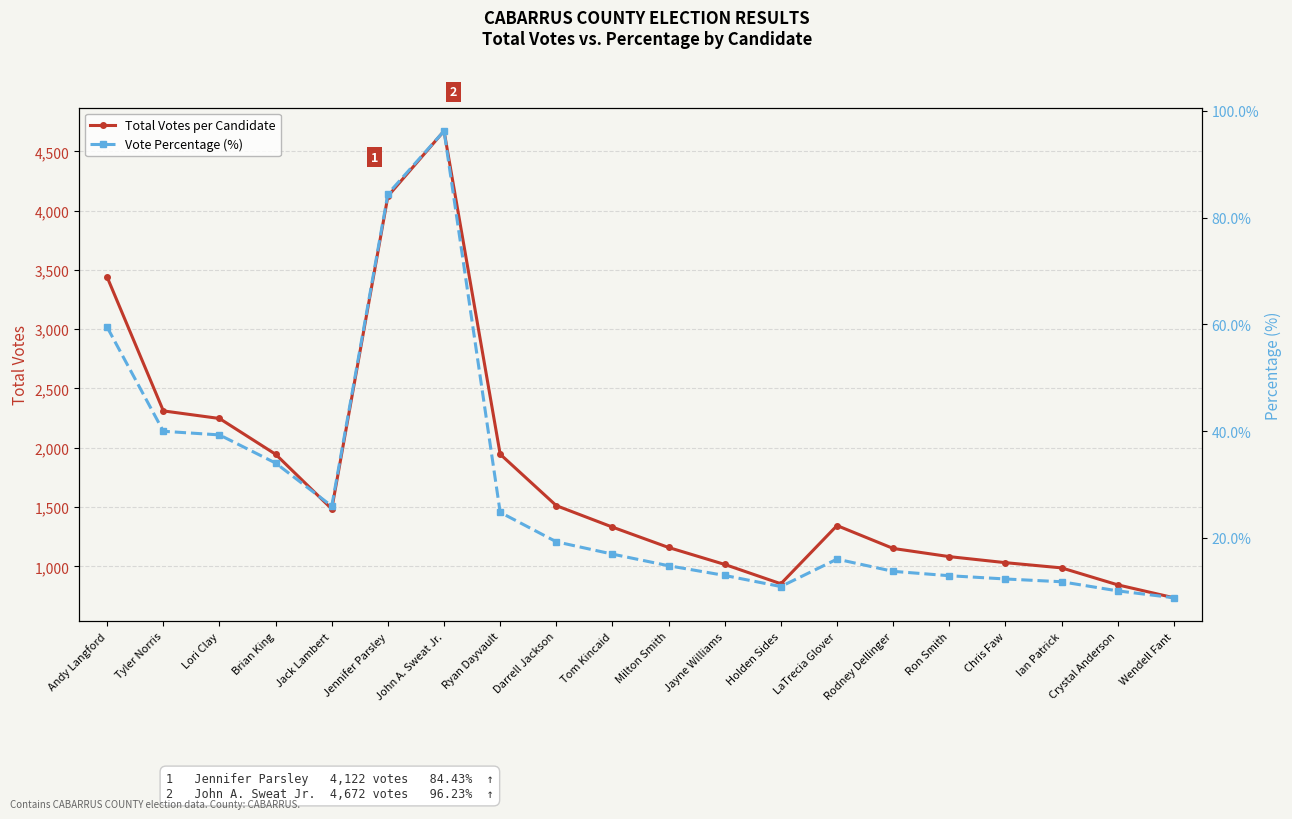

True or false: Total Votes per Candidate and Vote Percentage (%) cross at least once.

False